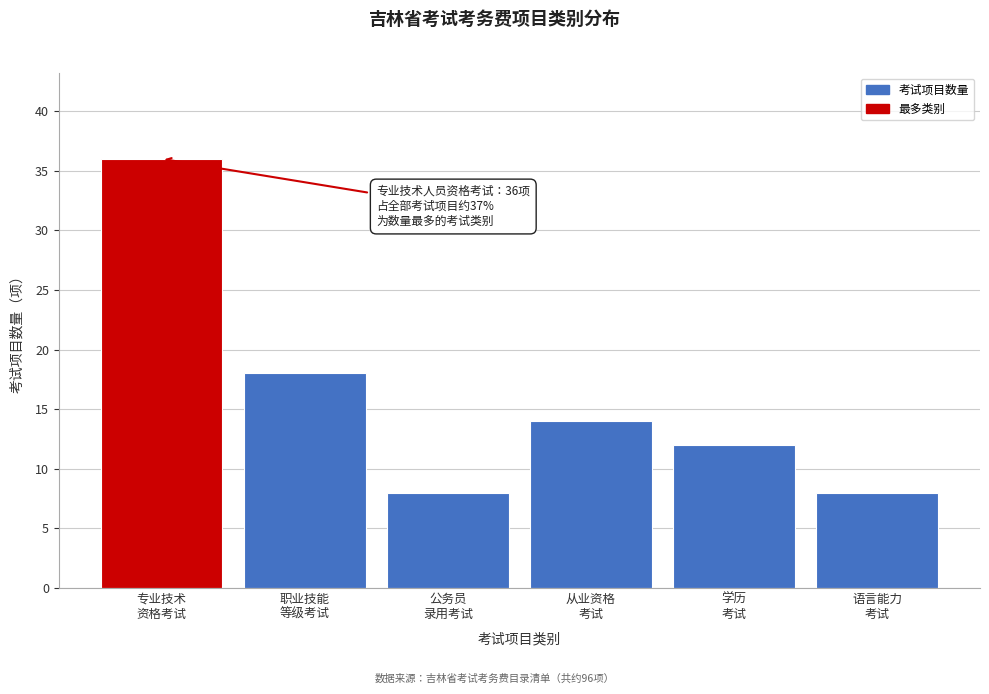

Reading left to right, extract all data points from this chart.

36	18	8	14	12	8